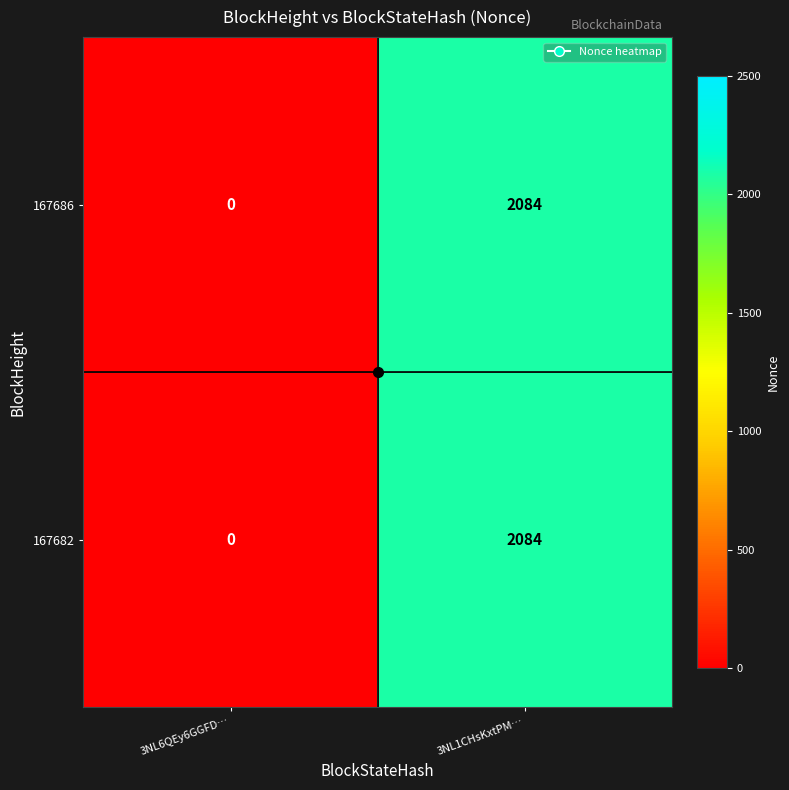

At which category does the chart reach its peak across all series?

3NL1CHsKxtPM…